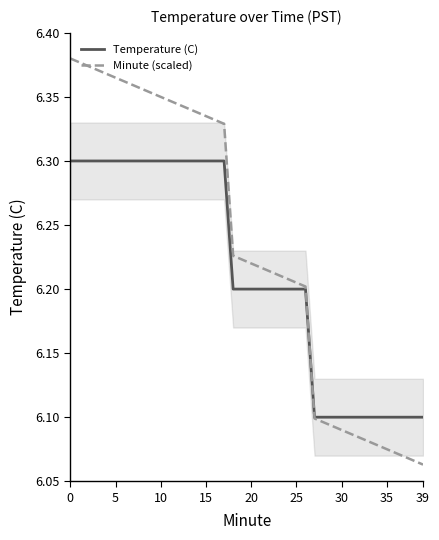

Count the number of categories in the chart.

40